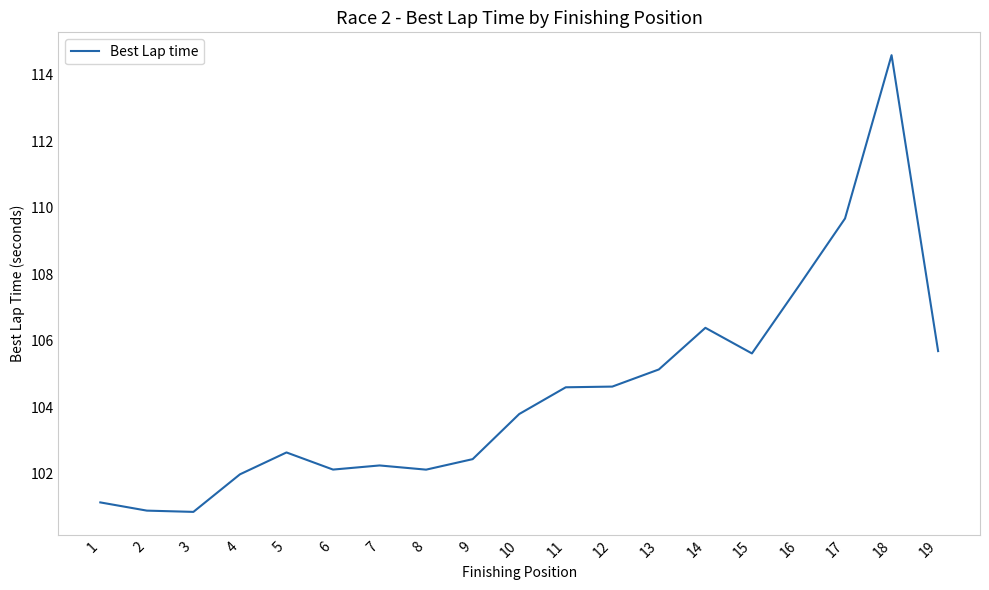

Where does the data first go above 103?

10